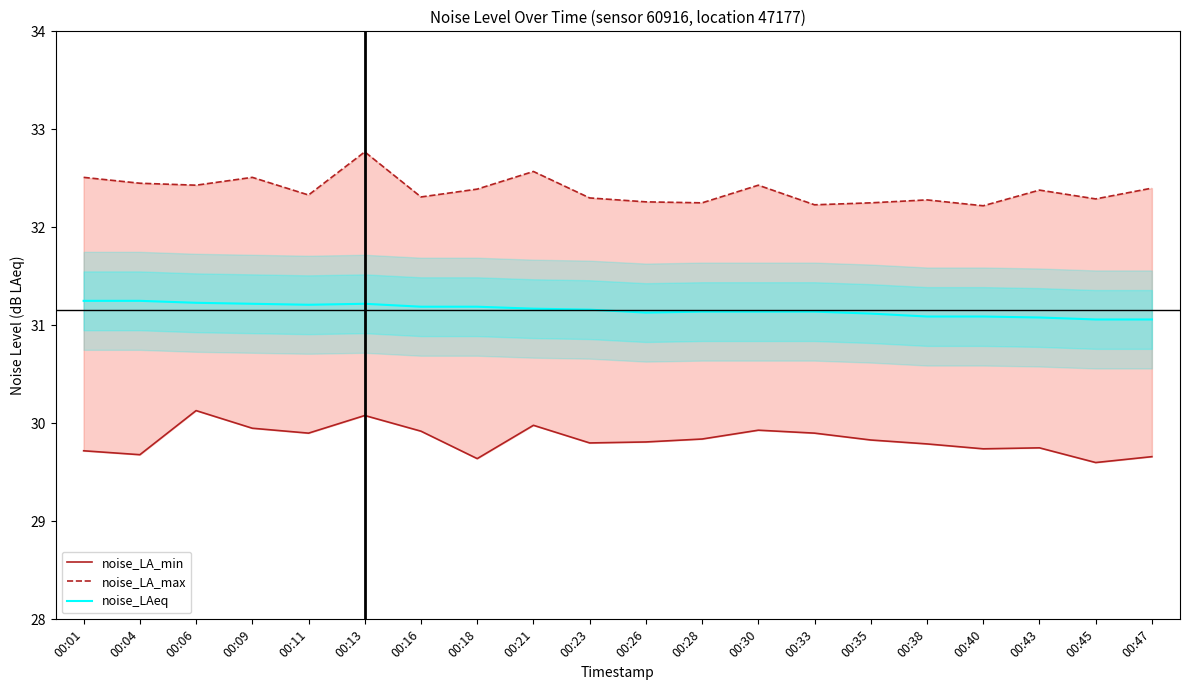

At which category does noise_LA_min reach its first local valley?

00:04